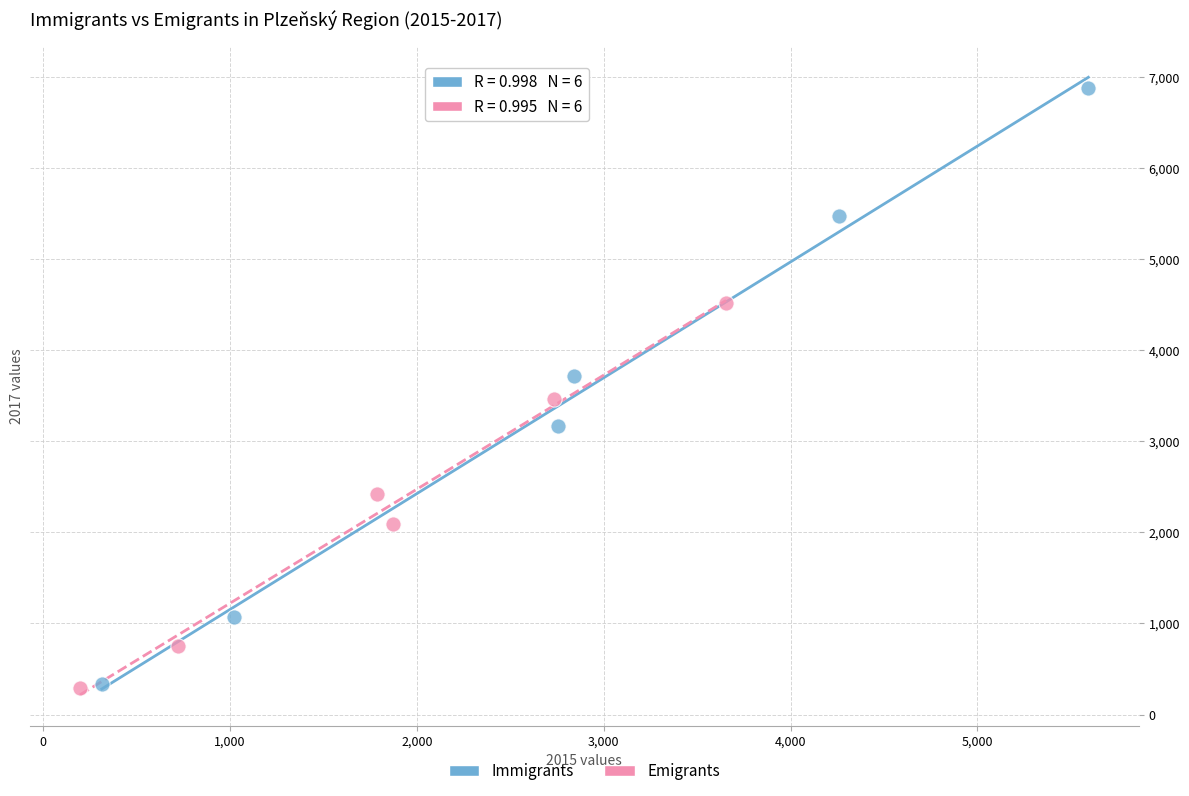

Which series has the widest spread of Y values?

Immigrants